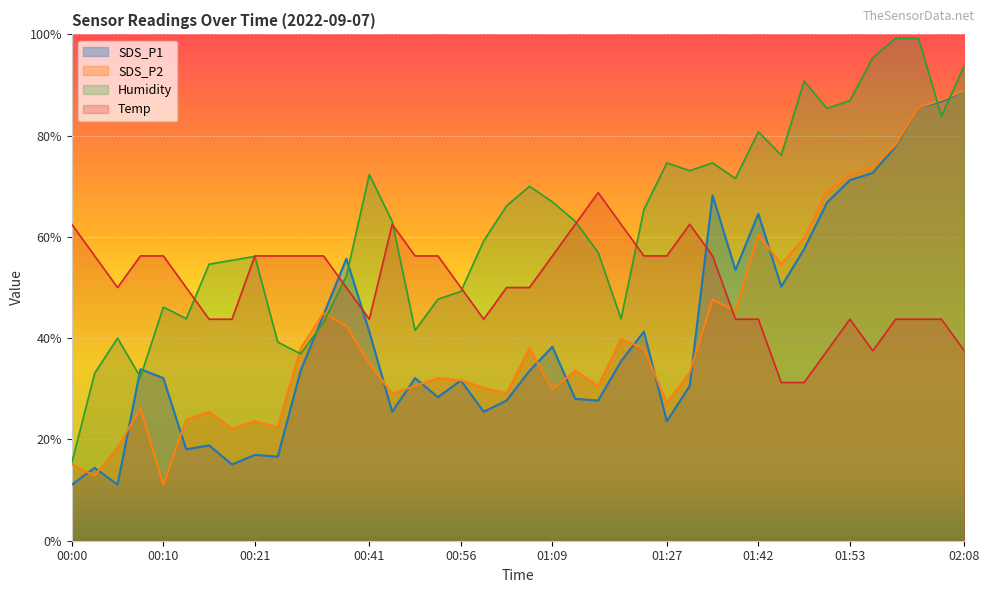

What is the highest value of the SDS_P1 series?

88.9